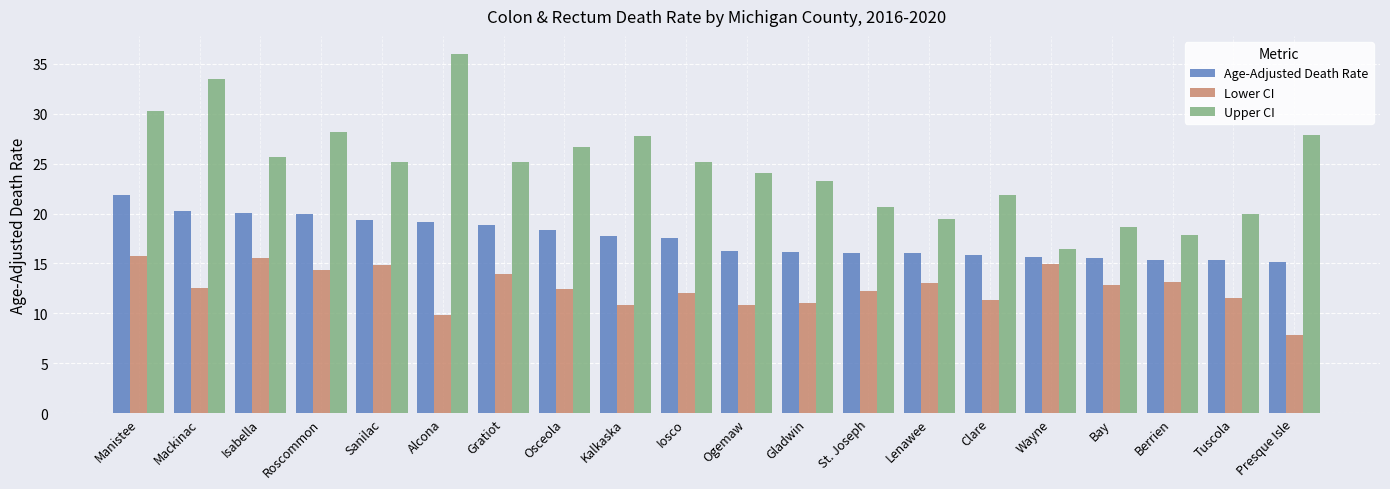

Which series has the largest total across all categories?

Upper CI